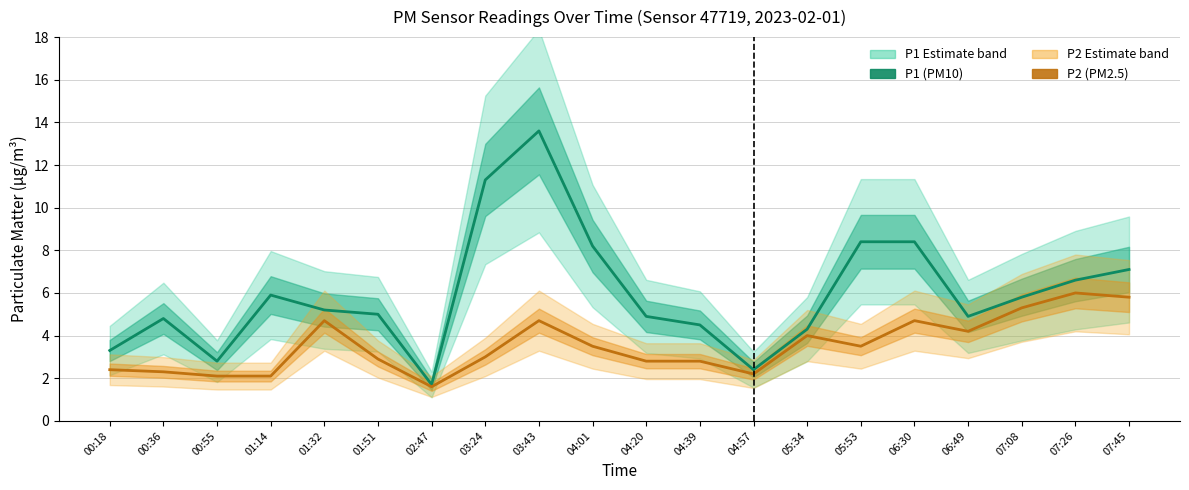

Rank the series by their maximum value, from highest to lowest.

P1 (PM10), P2 (PM2.5)